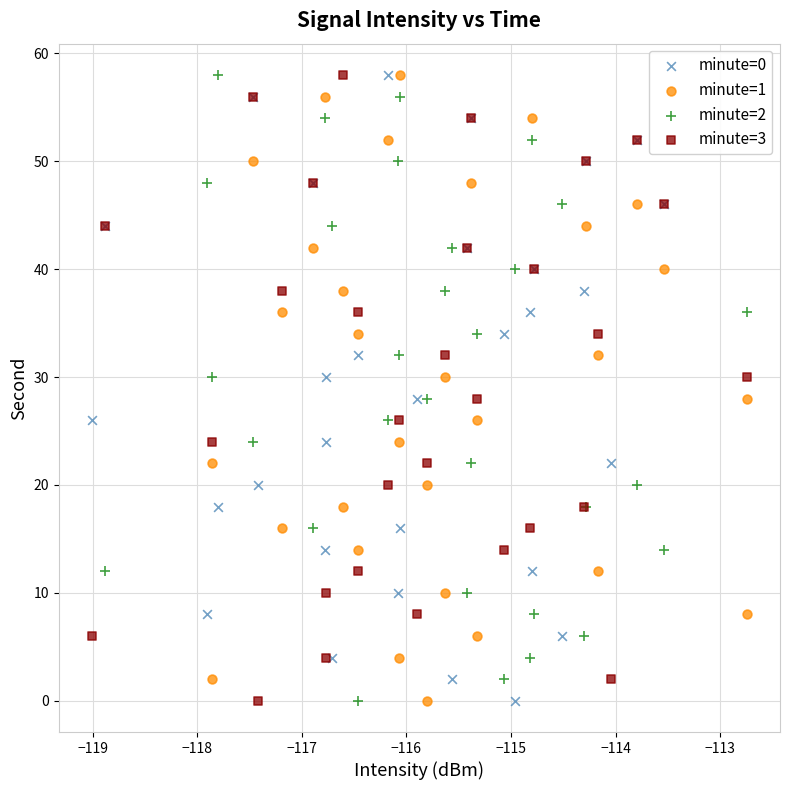

What are all the series names shown in the legend?

minute=0, minute=1, minute=2, minute=3